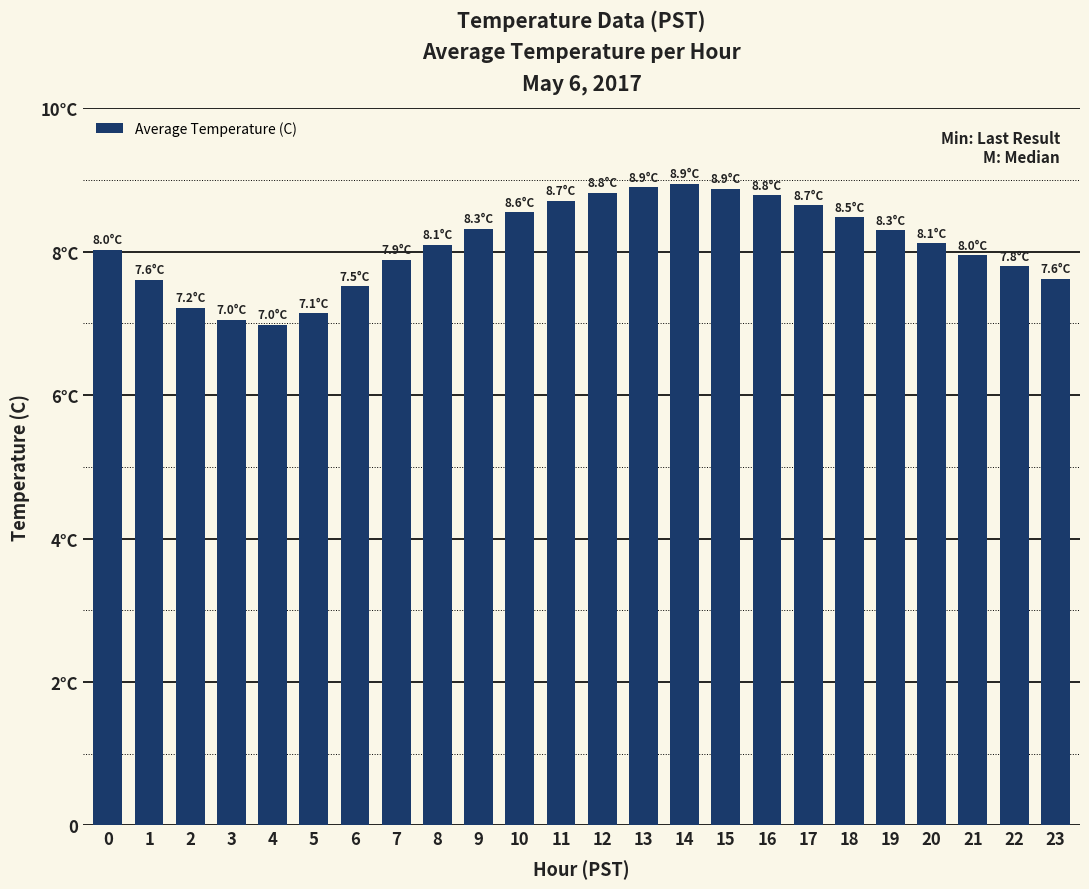

Are the bars horizontal?

No